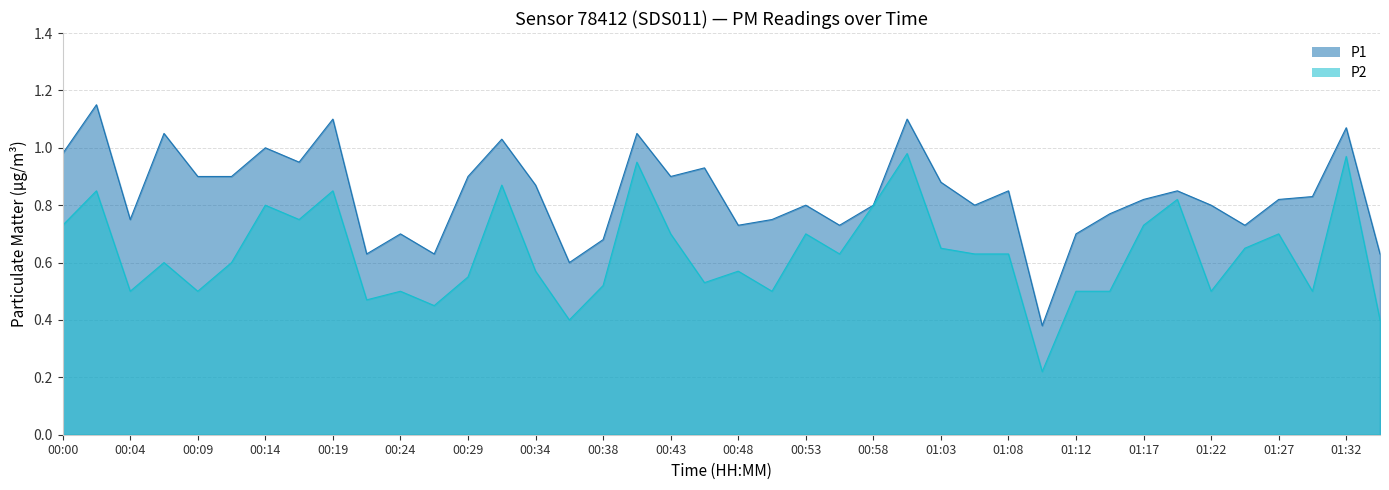

At which category is the sum across all series the highest?

01:00